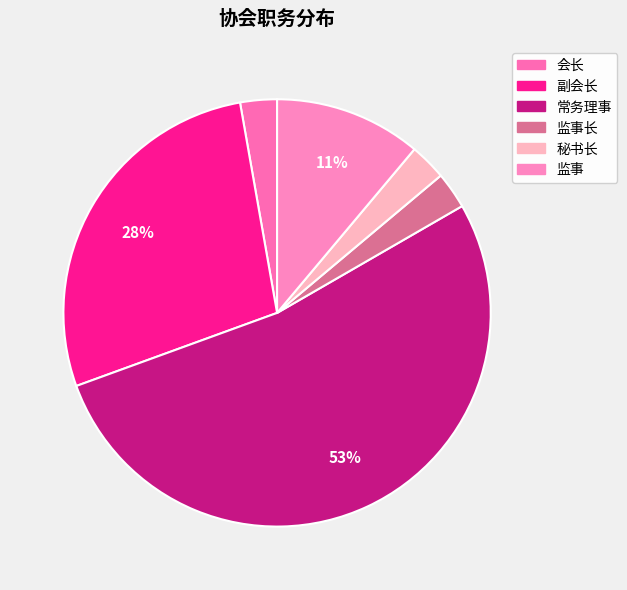

The 常务理事 slice represents 53% of the pie. True or false?

True